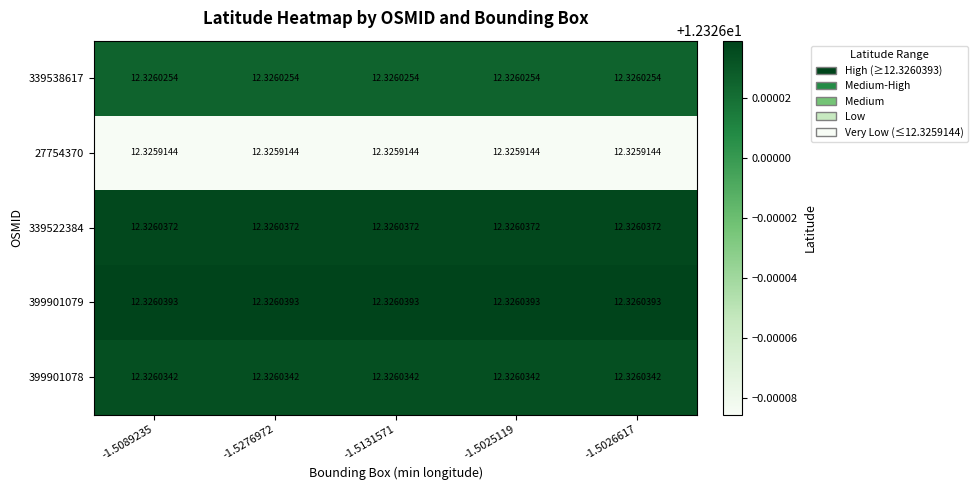

Is the value of 339522384 at -1.5131571 greater than the value of 399901078 at -1.5089235?

Yes